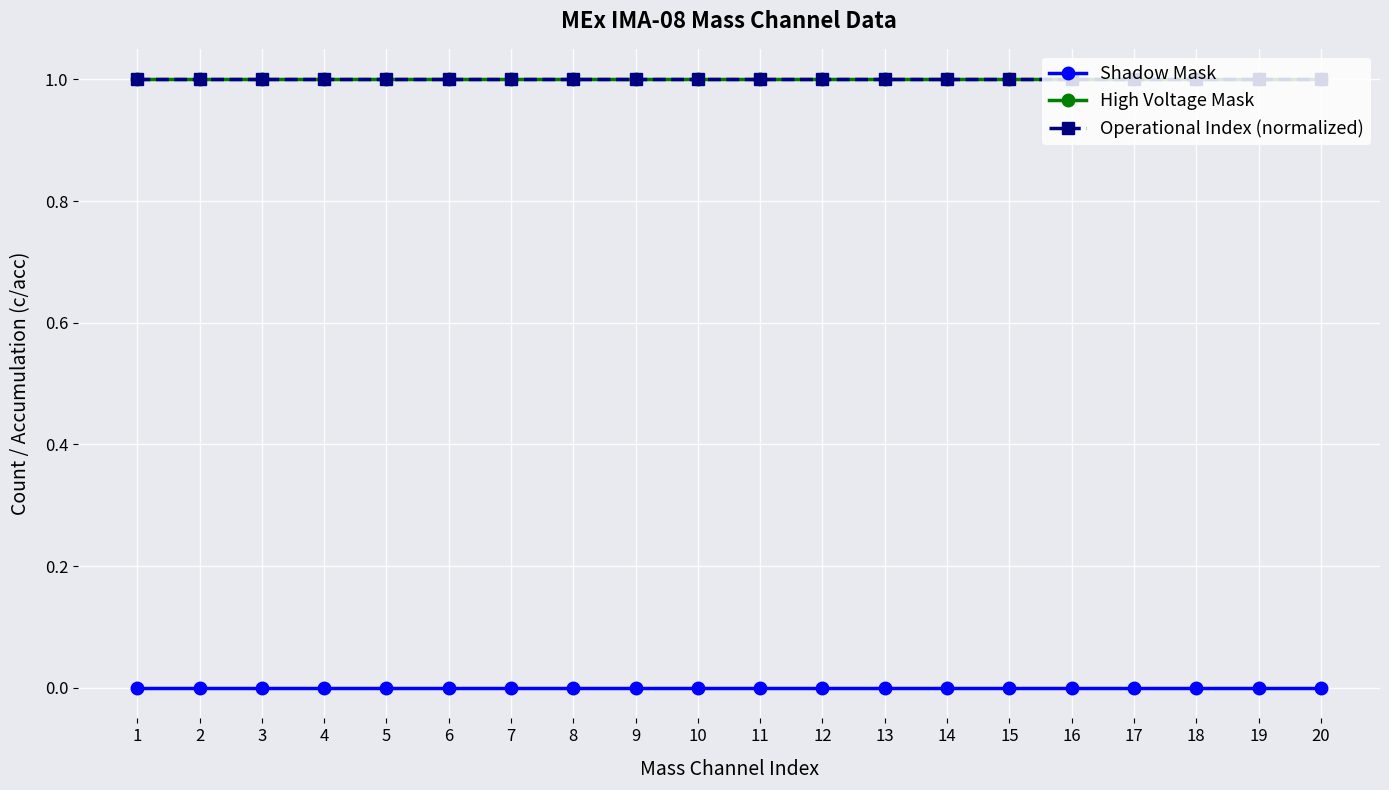

Which label corresponds to the largest value in the chart?

1